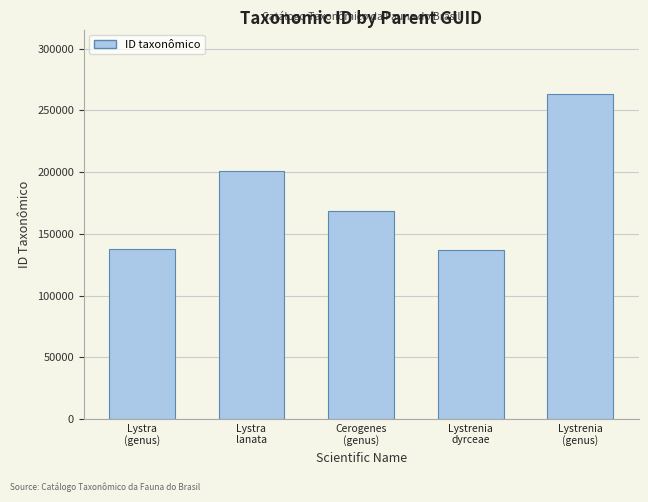

What is the value of the 1st bar from the left?

137357